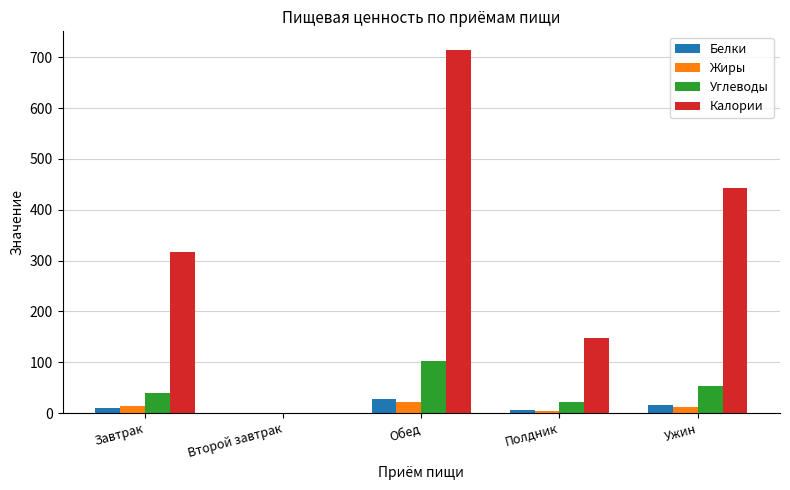

Which series changed the most between Второй завтрак and Обед?

Калории